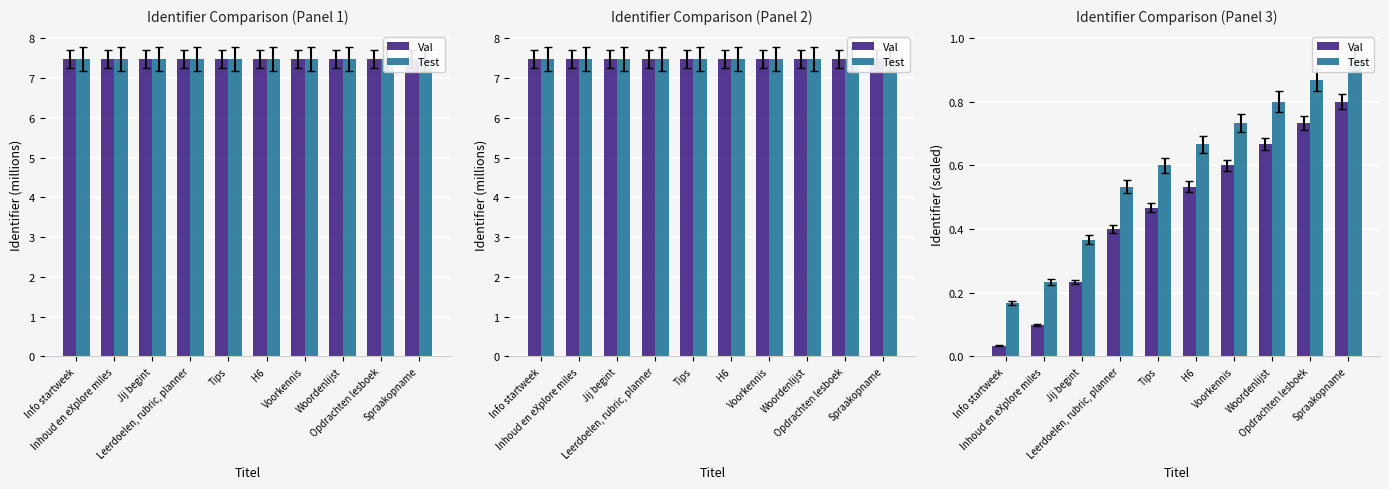

Rank the series by their maximum value, from lowest to highest.

Val, Test